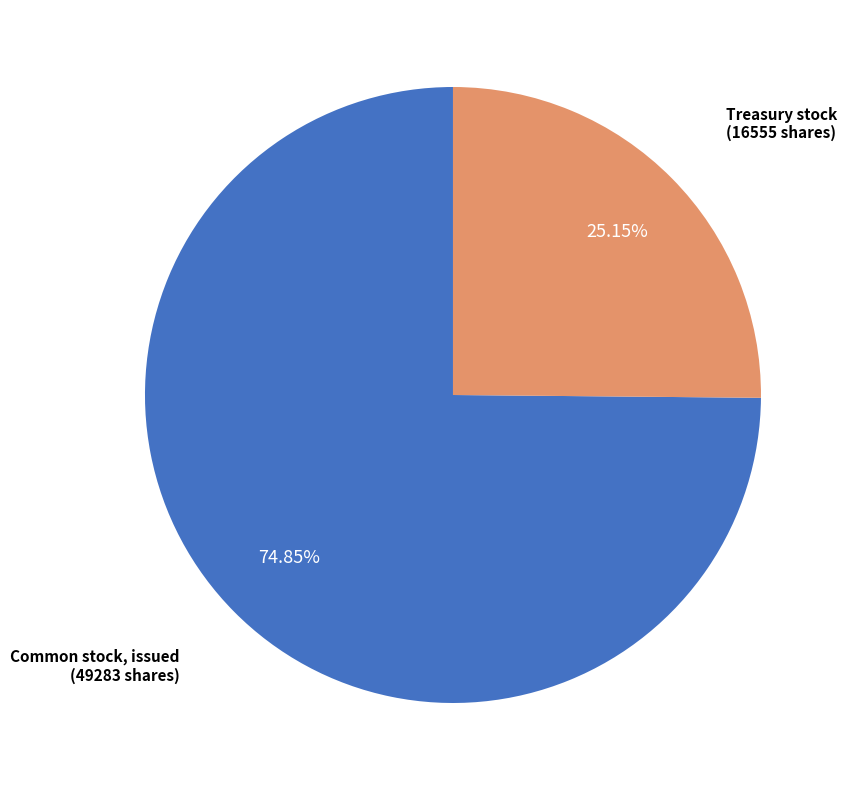

Does any single category account for the majority?

Yes